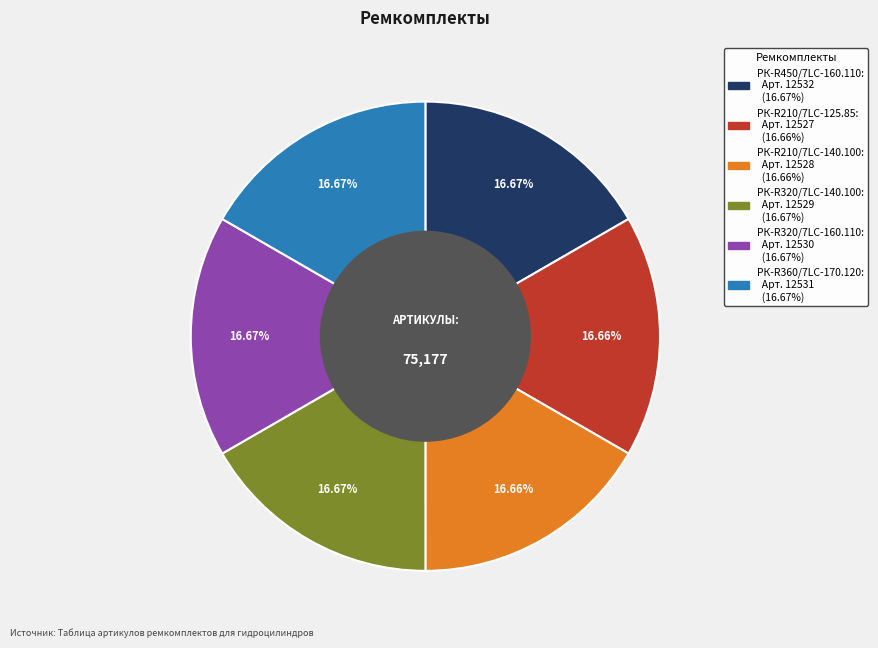

What is the ratio of the value at РК-R320/7LC-160.110 to the value at РК-R450/7LC-160.110?

1.0